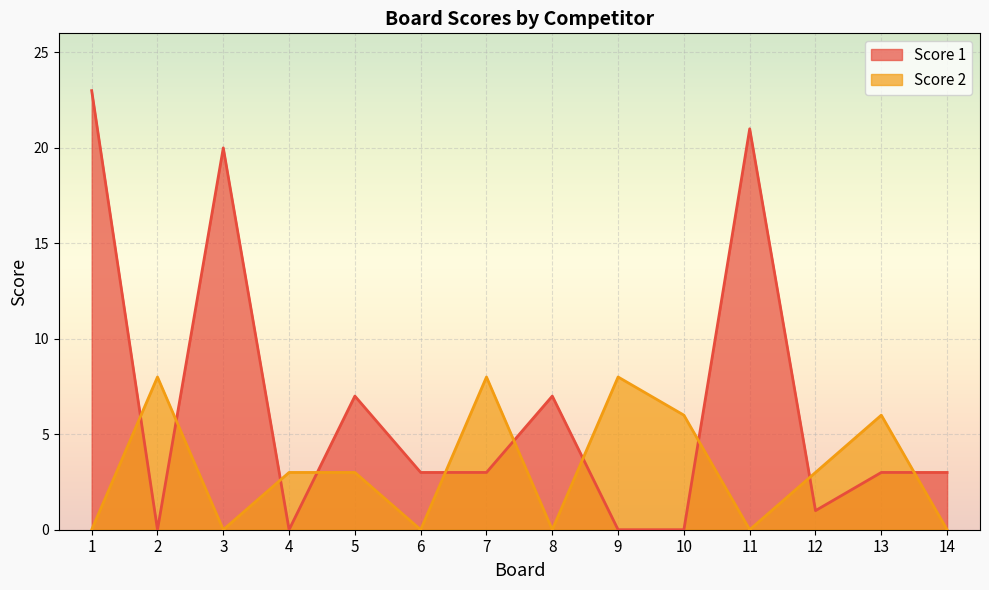

Does the chart display data point markers on the line(s)?

No